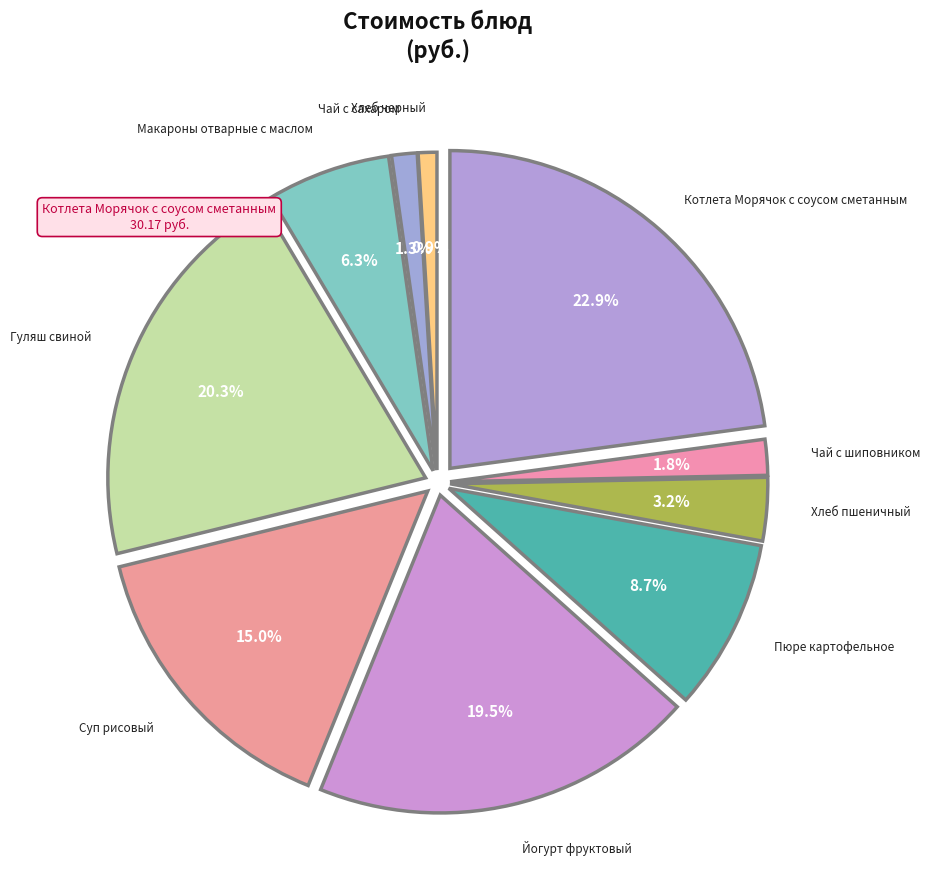

Is there a majority slice in this chart?

No